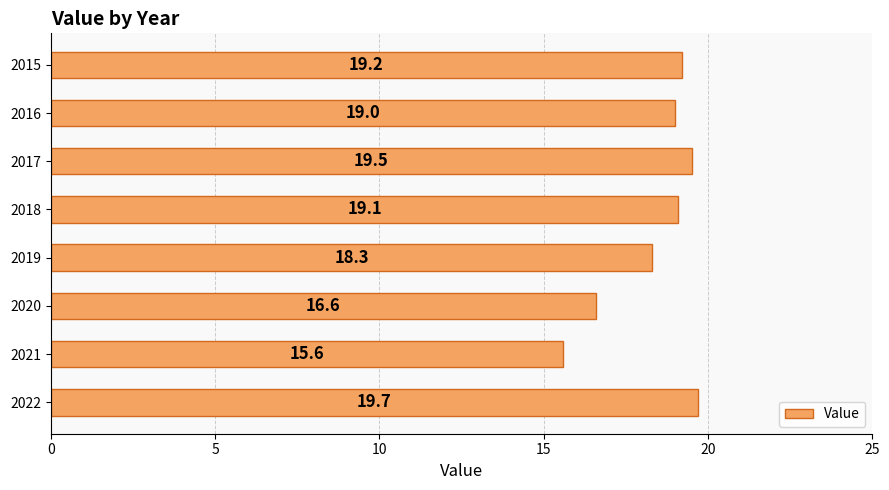

The value at 2017 is 34.6. True or false?

False